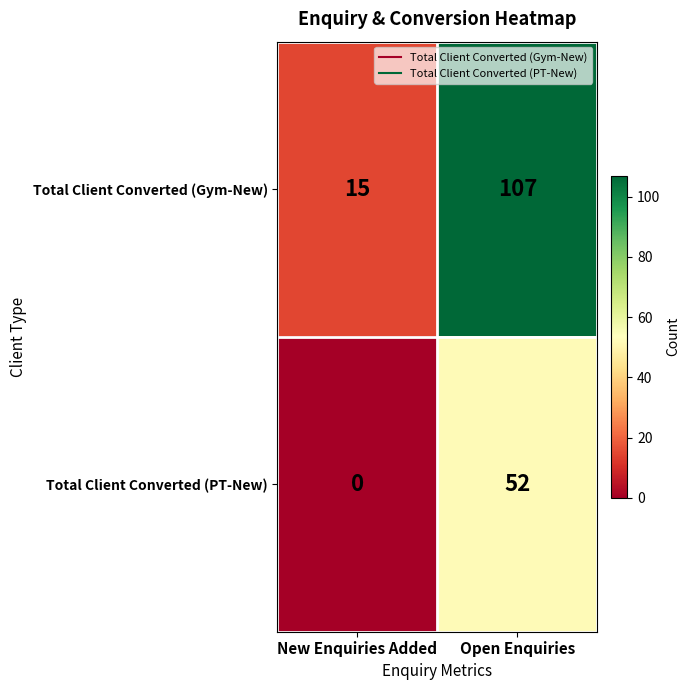

What is the sum of all Total Client Converted (PT-New) values?

52